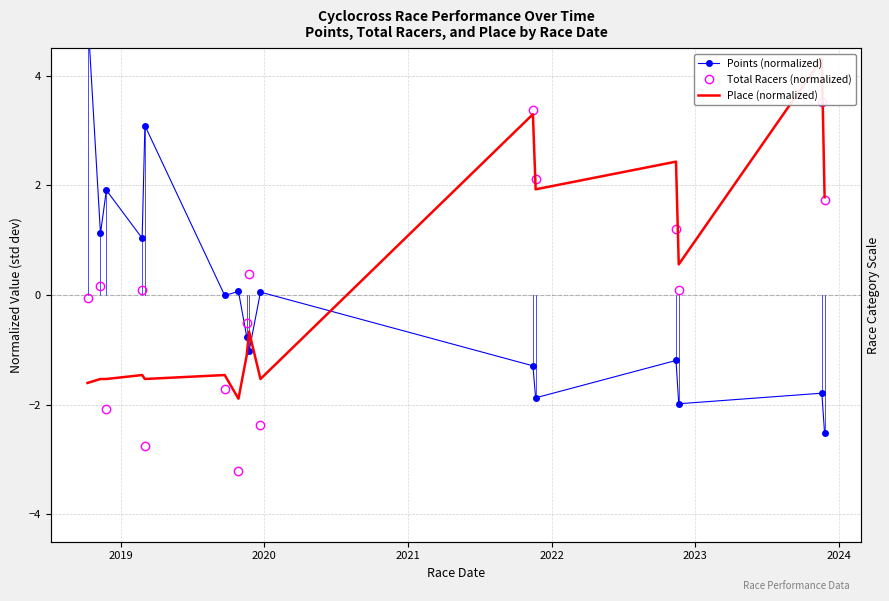

In Points (normalized), how many points are lower than both neighbors (excluding endpoints)?

6